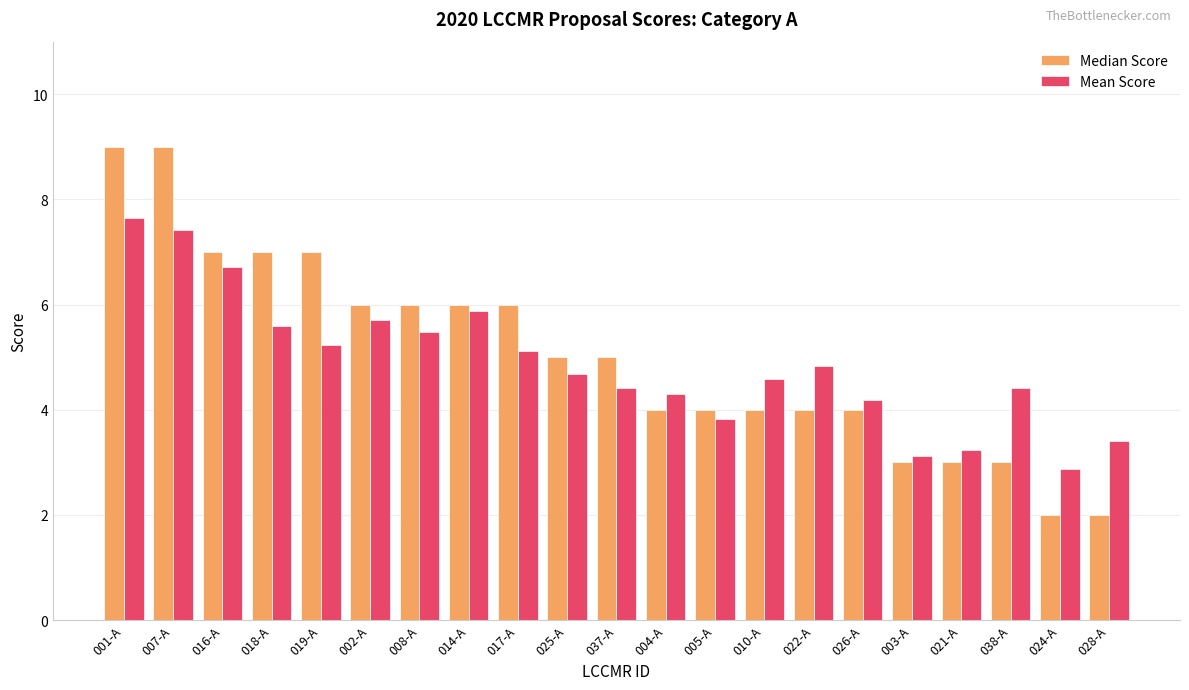

Count the Median Score values in the range 4 to 6.

11